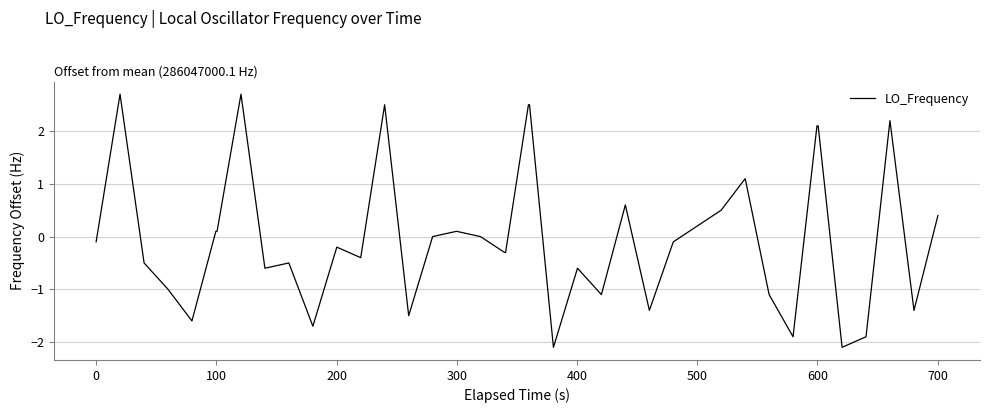

What is the difference between the maximum and minimum values?

4.8